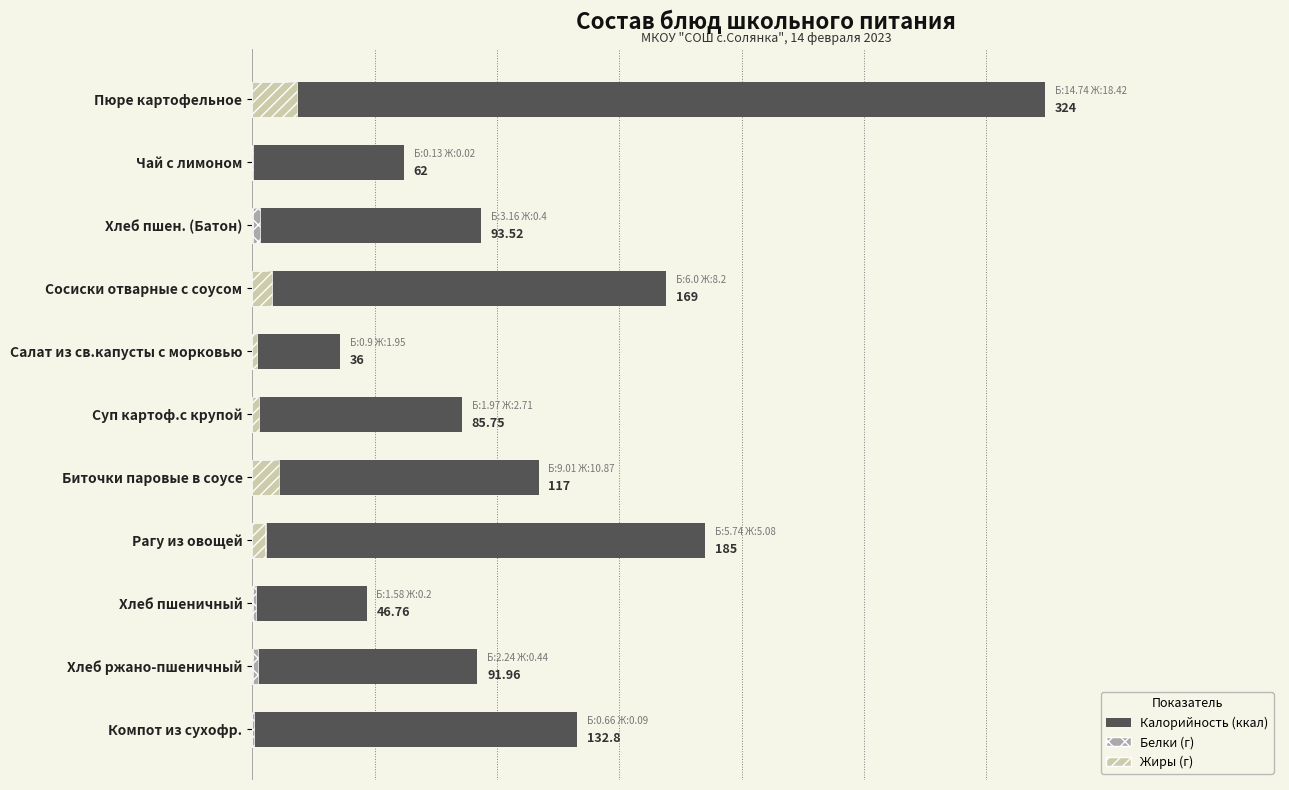

What is the total value across all series at Компот из сухофр.?

133.6